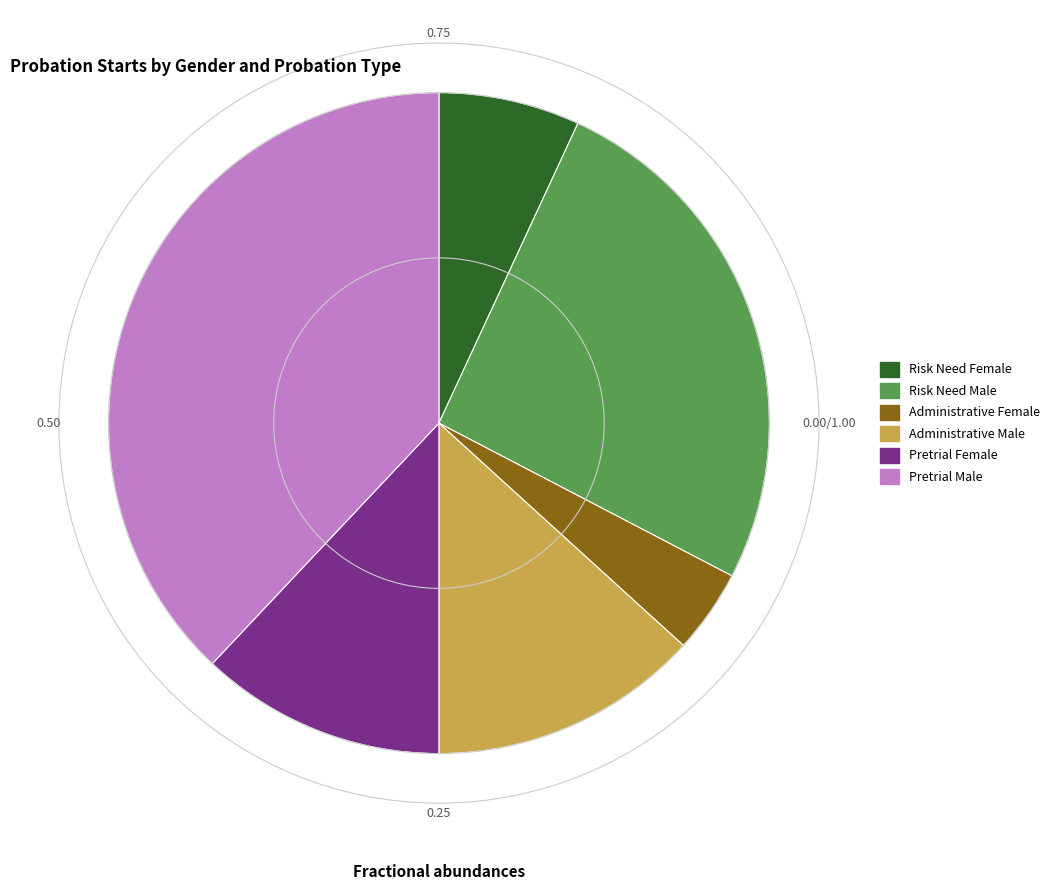

How many segments does this pie chart have?

6